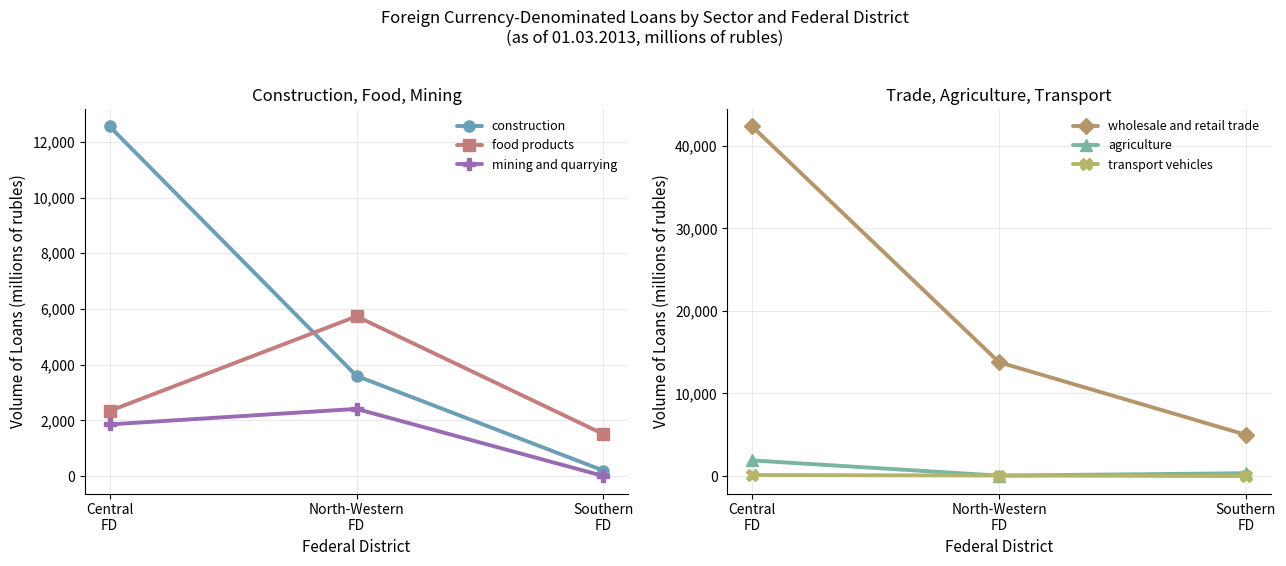

List the labels in order of wholesale and retail trade value, largest first.

Central
FD, North-Western
FD, Southern
FD